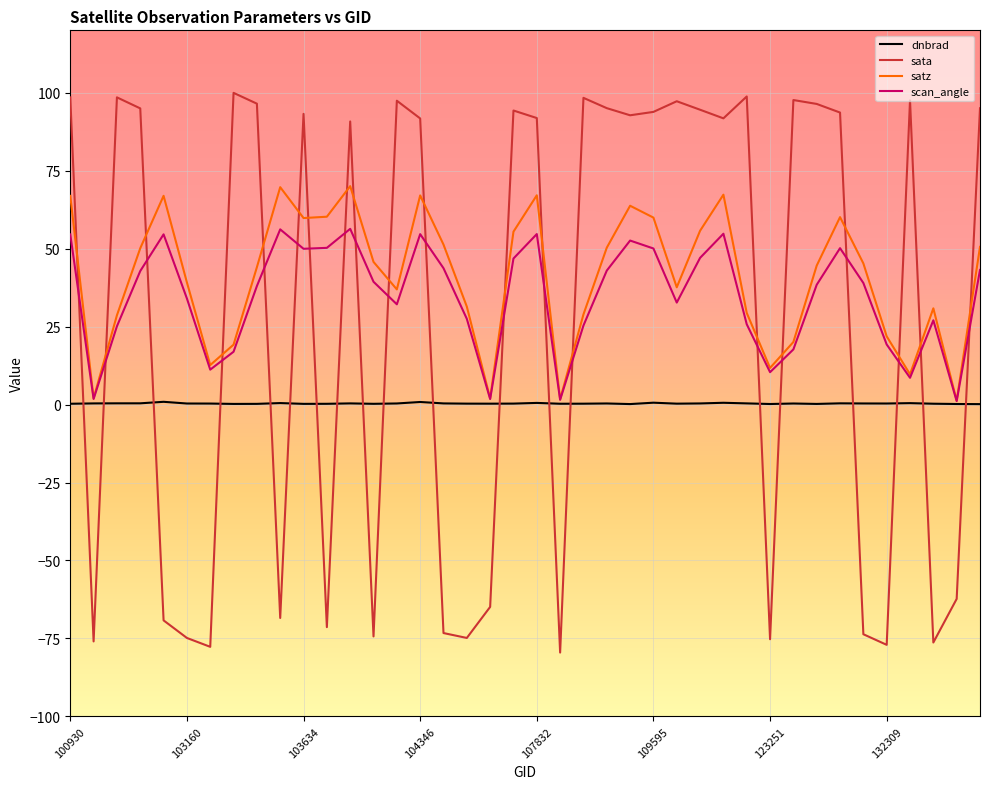

Which series has the largest range (max minus min)?

sata